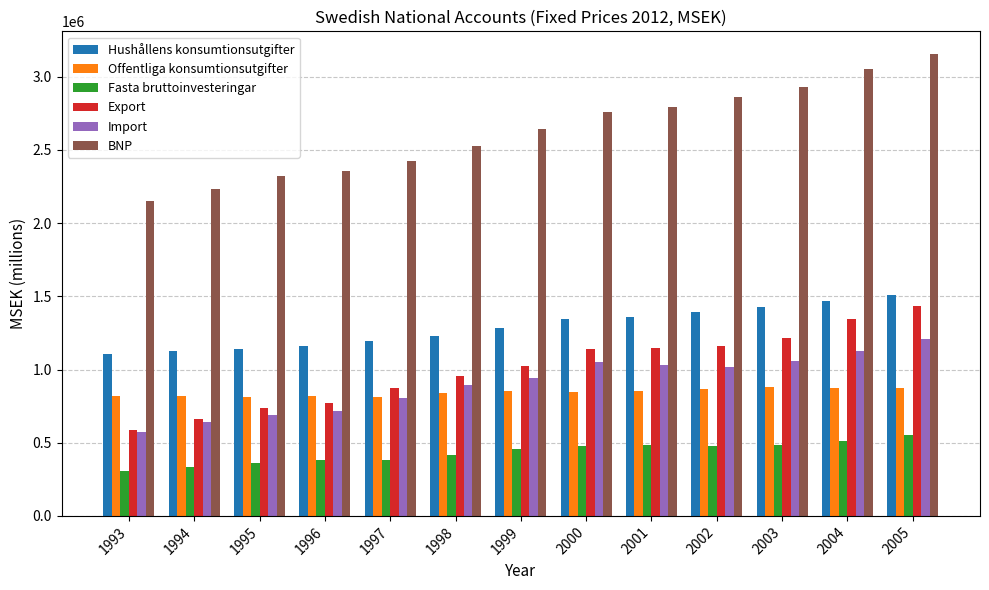

At how many categories does at least one series exceed 1572037?

13